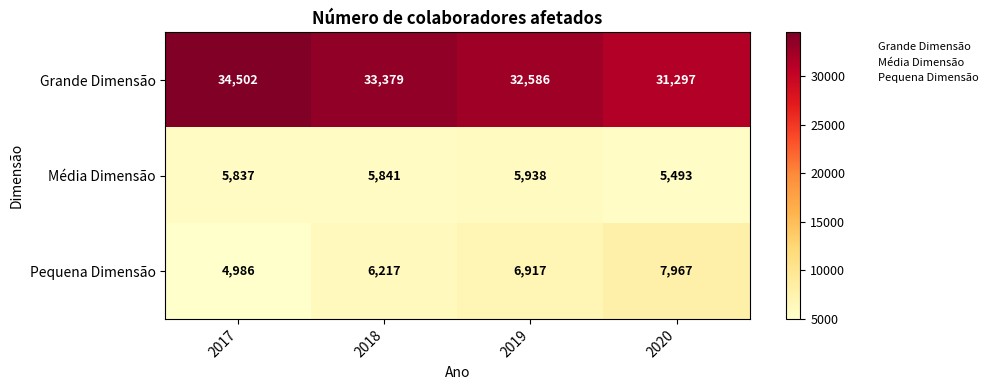

The Grande Dimensão series shows 42302 at 2020. True or false?

False